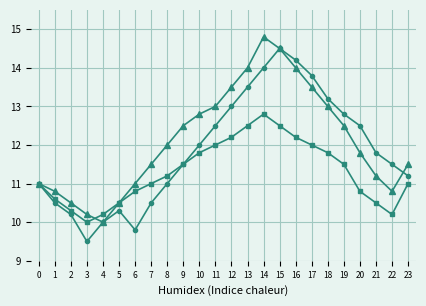

What is the total value across all series at 9?

35.5